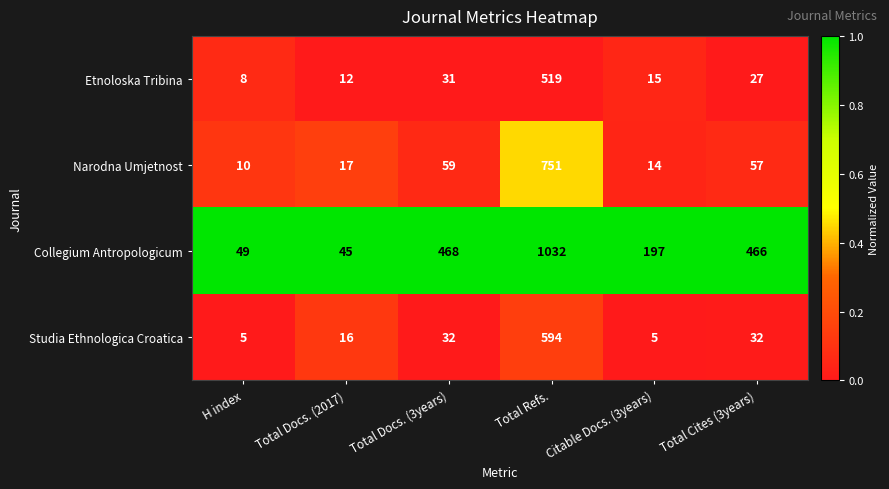

Is the value of Studia Ethnologica Croatica at H index greater than the value of Etnoloska Tribina at Citable Docs. (3years)?

No